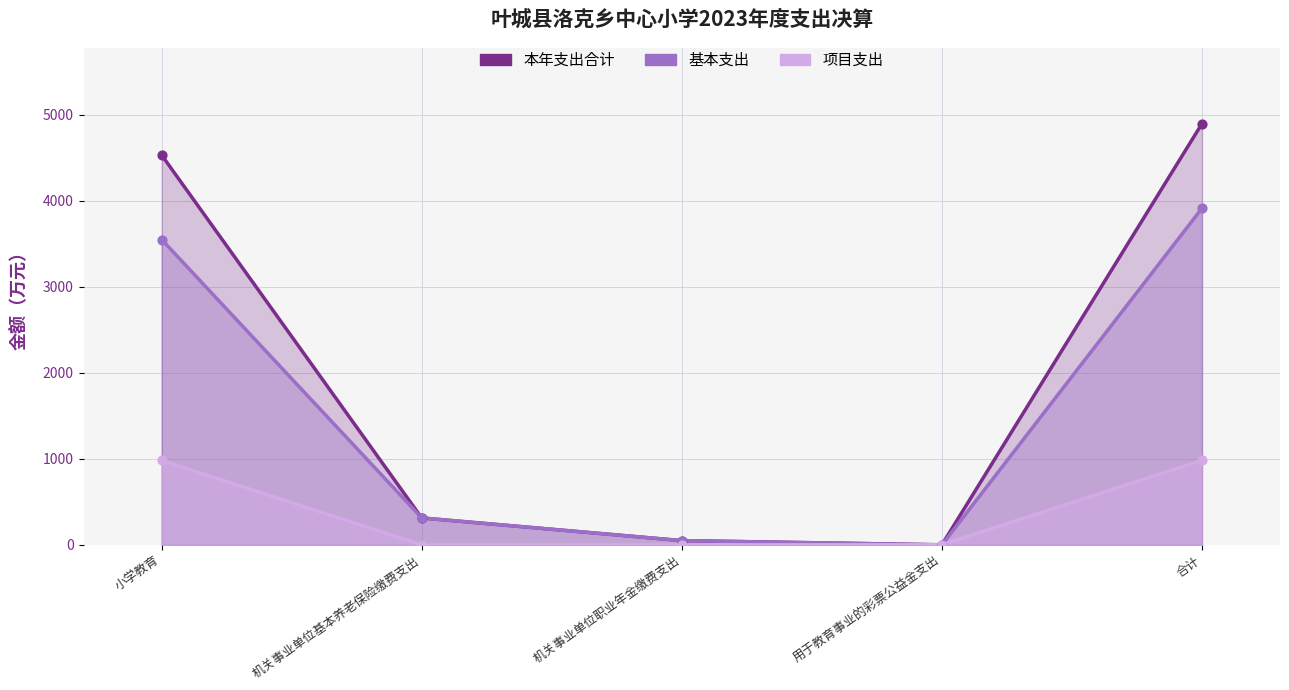

Which series has the largest Y range (max minus min)?

本年支出合计